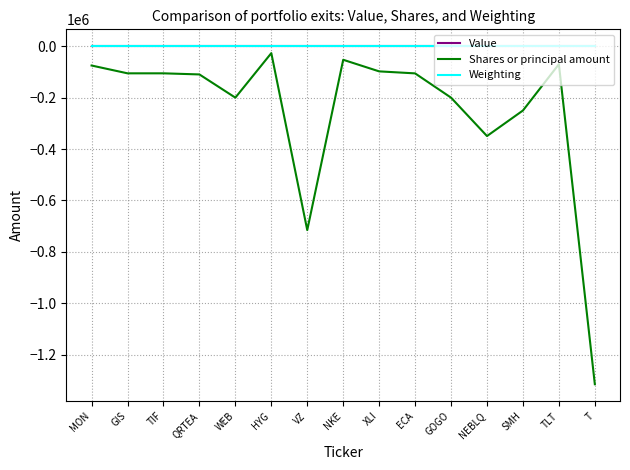

Which category has the lowest value in the Shares or principal amount series?

T